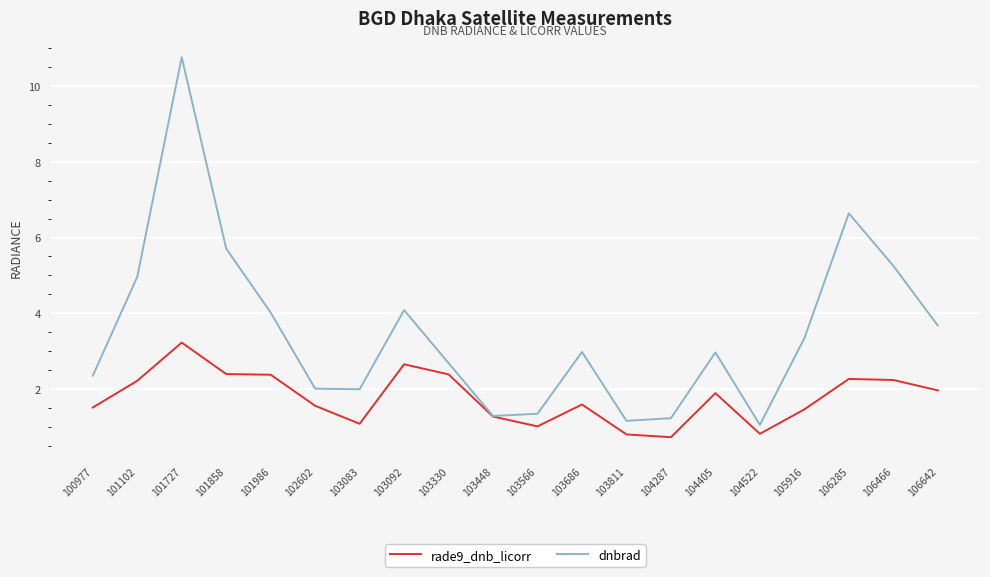

Which series has the largest total across all categories?

dnbrad